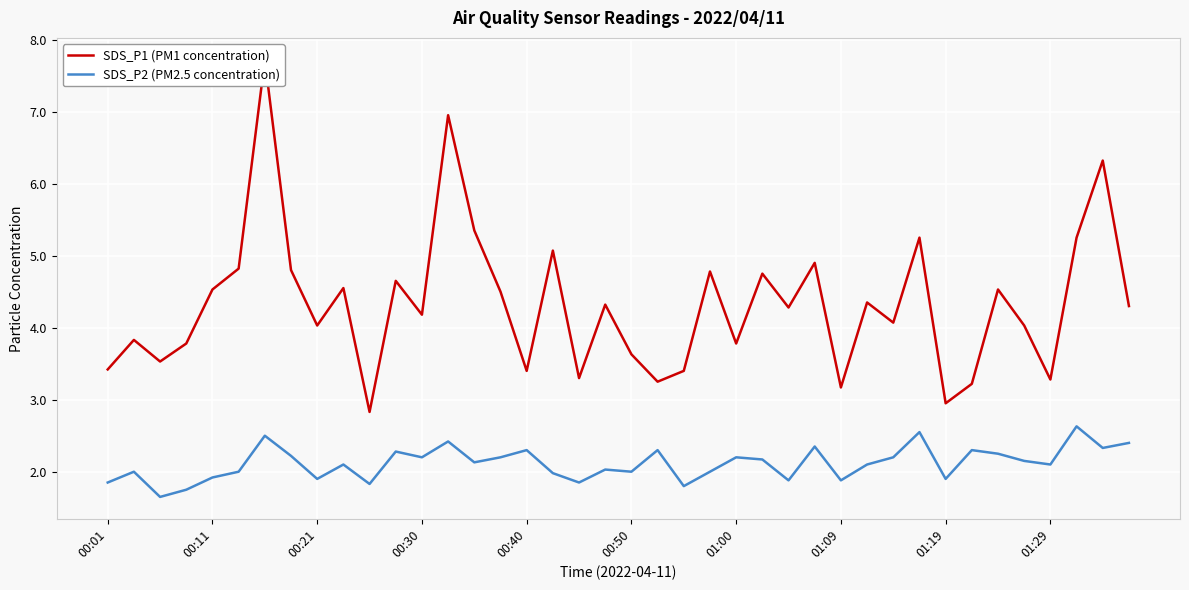

What is the spread (max minus min) of values at 19?

2.3